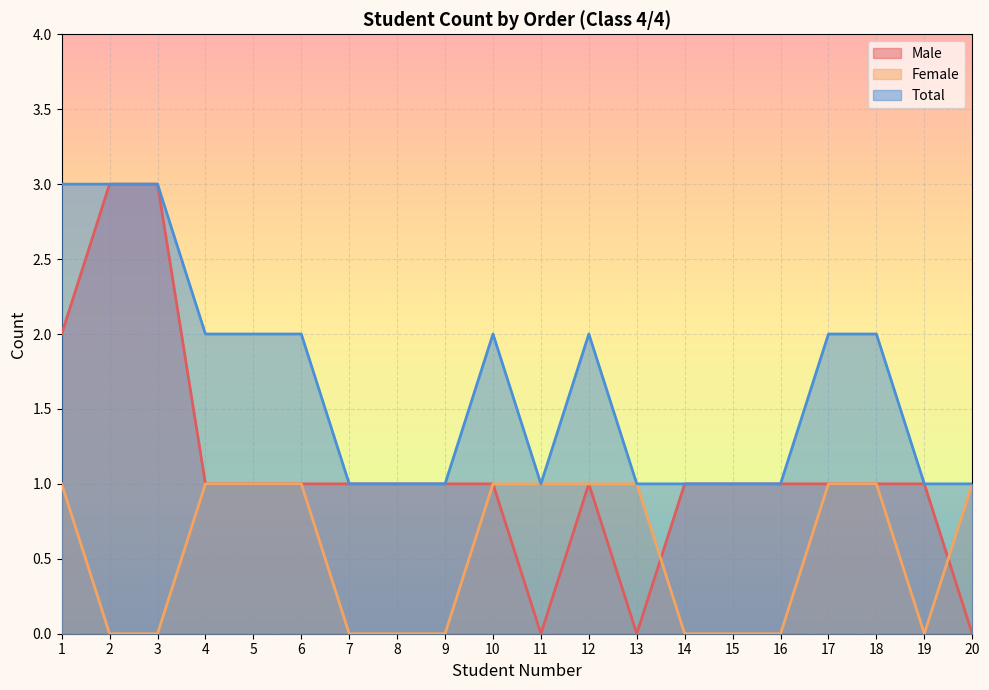

Reading right to left, transcribe all the data shown in this chart.

Male: 20=0	19=1	18=1	17=1	16=1	15=1	14=1	13=0	12=1	11=0	10=1	9=1	8=1	7=1	6=1	5=1	4=1	3=3	2=3	1=2
Female: 20=1	19=0	18=1	17=1	16=0	15=0	14=0	13=1	12=1	11=1	10=1	9=0	8=0	7=0	6=1	5=1	4=1	3=0	2=0	1=1
Total: 20=1	19=1	18=2	17=2	16=1	15=1	14=1	13=1	12=2	11=1	10=2	9=1	8=1	7=1	6=2	5=2	4=2	3=3	2=3	1=3